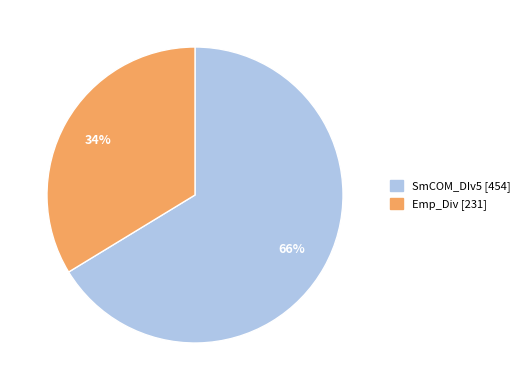

What percentage is the Emp_Div slice, to the nearest percent?

34%